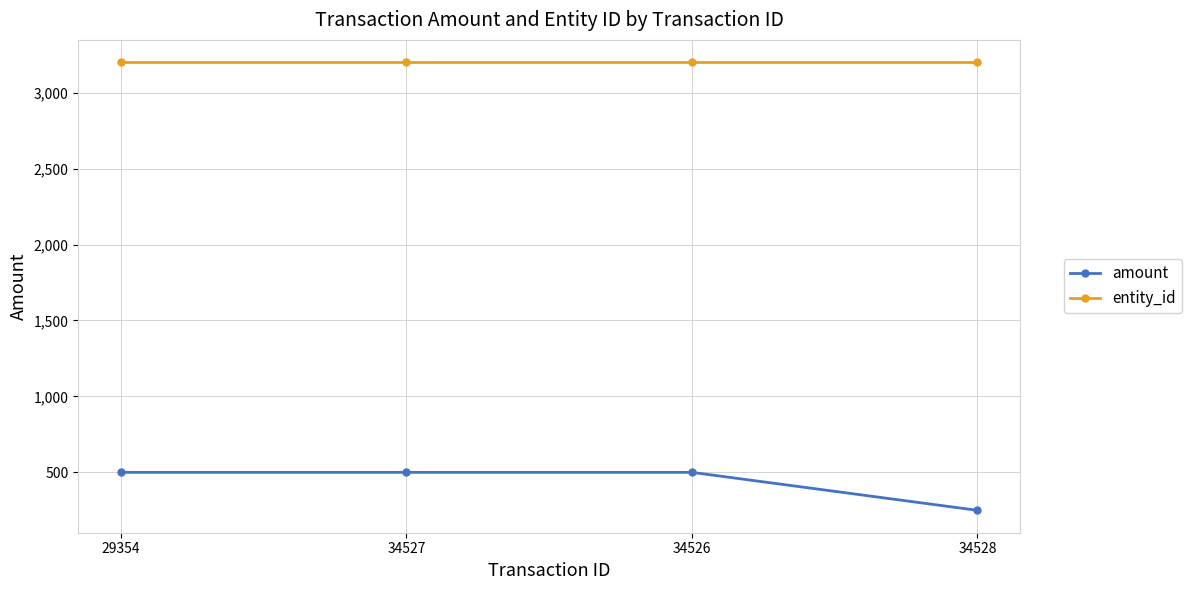

Read the entity_id value at 34528.

3200